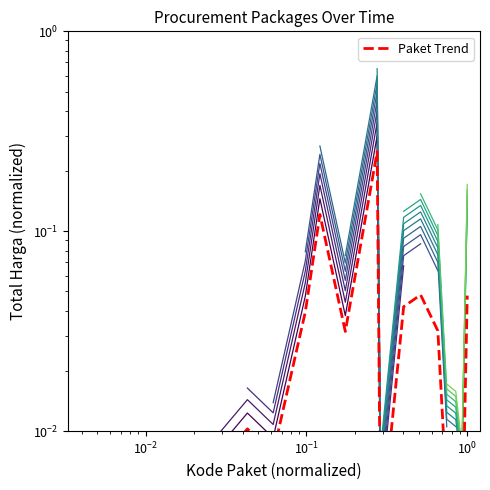

How many points are higher than both their immediate neighbors (excluding endpoints)?

4